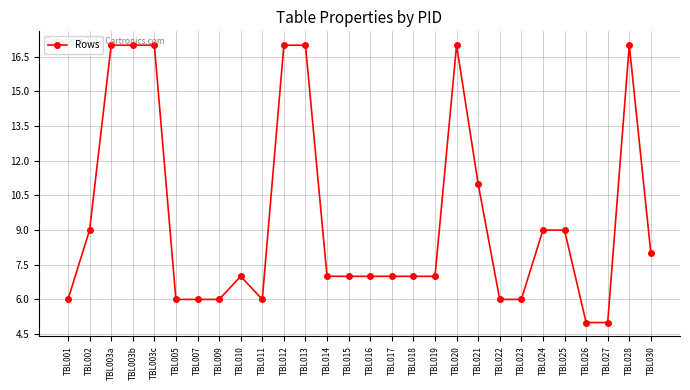

True or false: the data has more than 0 interior local peaks.

True